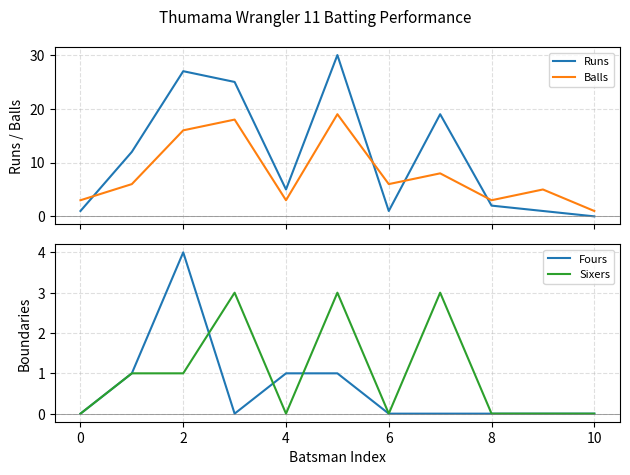

True or false: Fours has a value of 0 at 0.

True